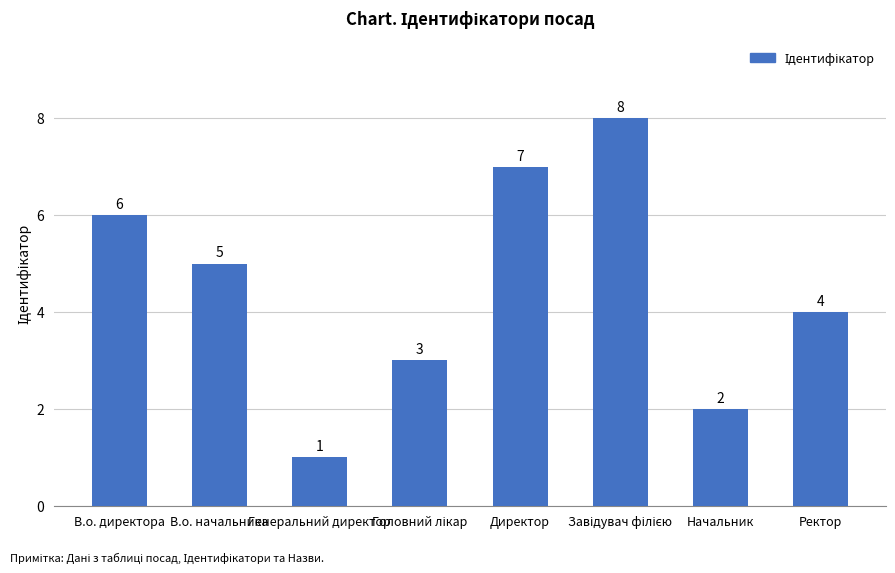

How many values are between 3 and 7?

5